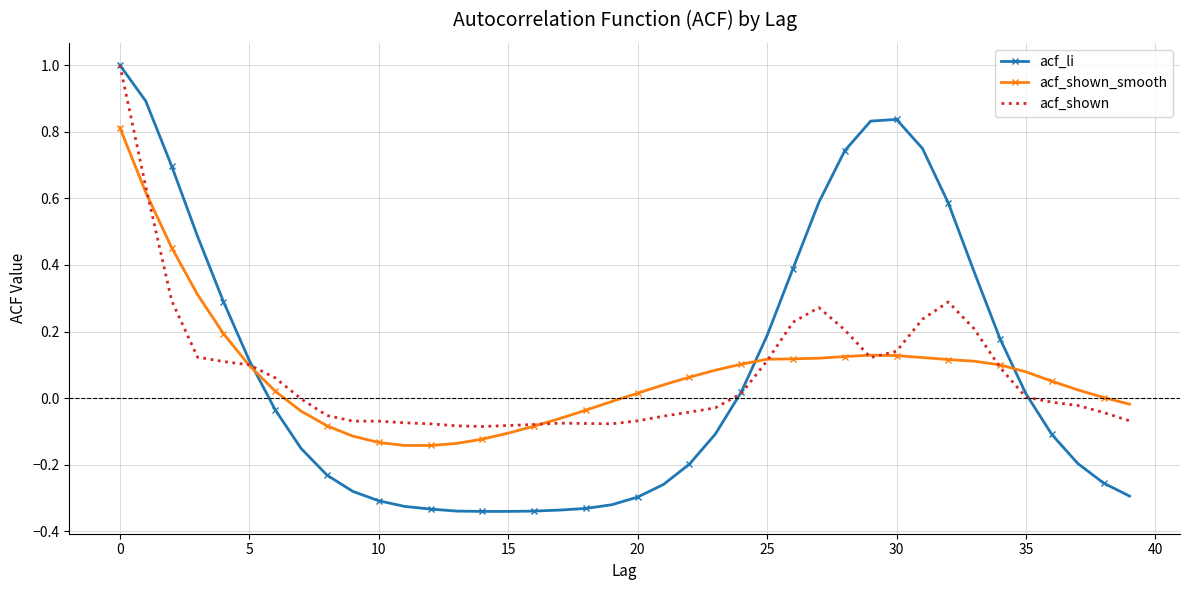

How many times do acf_li and acf_shown_smooth cross each other?

3